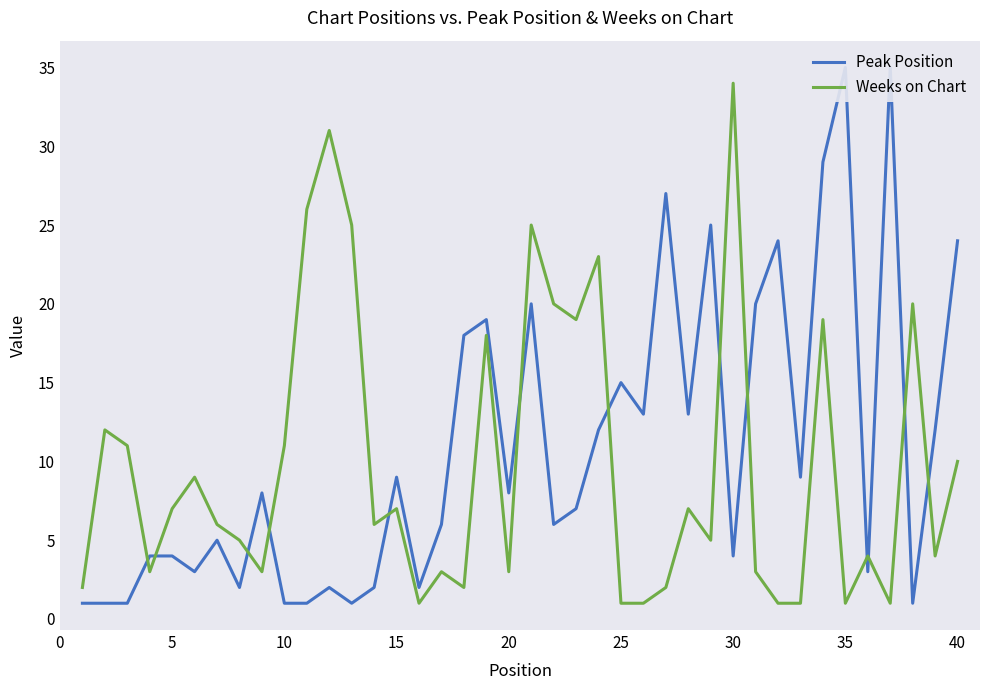

What is the sum of all Peak Position values?

432